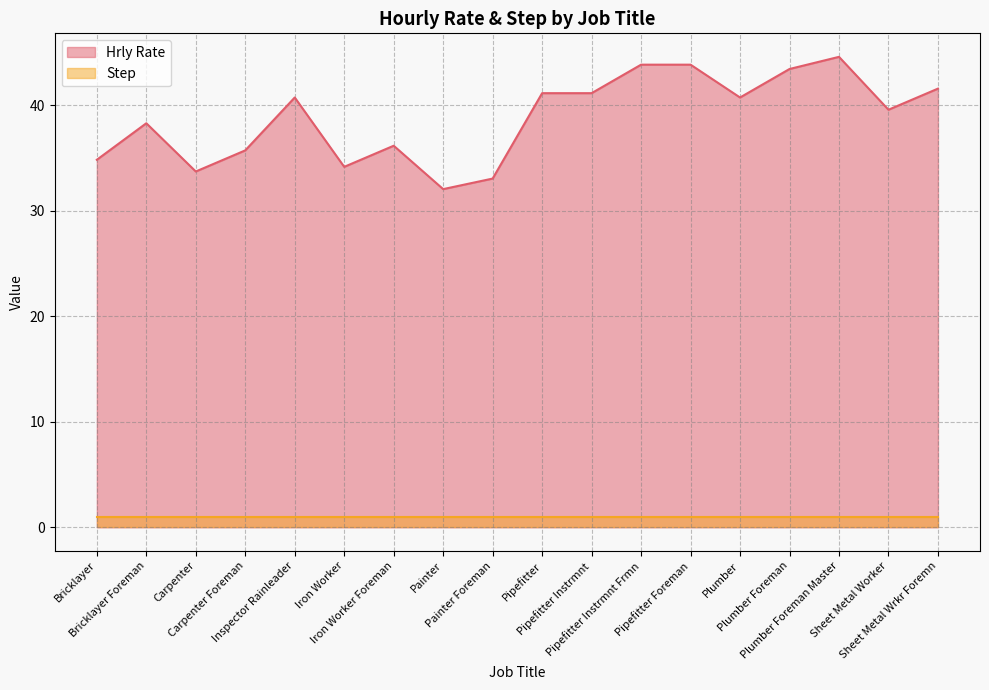

Reading right to left, list all the values displayed in this chart.

Sheet Metal Wrkr Foremn=41.6	Sheet Metal Worker=39.6	Plumber Foreman Master=44.6	Plumber Foreman=43.4	Plumber=40.7	Pipefitter Foreman=43.8	Pipefitter Instrmnt Frmn=43.8	Pipefitter Instrmnt=41.1	Pipefitter=41.1	Painter Foreman=33.0	Painter=32.0	Iron Worker Foreman=36.1	Iron Worker=34.1	Inspector Rainleader=40.7	Carpenter Foreman=35.7	Carpenter=33.7	Bricklayer Foreman=38.3	Bricklayer=34.8